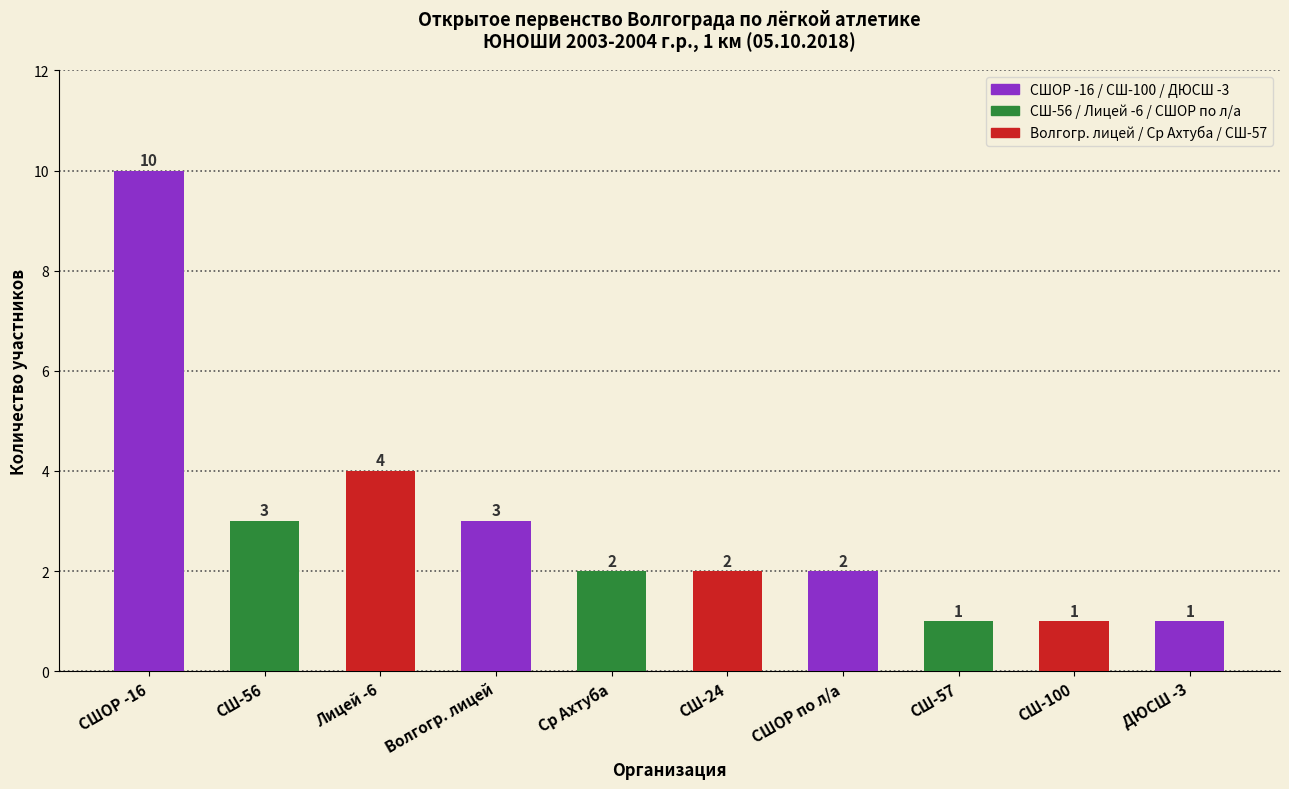

What is the average value?

3